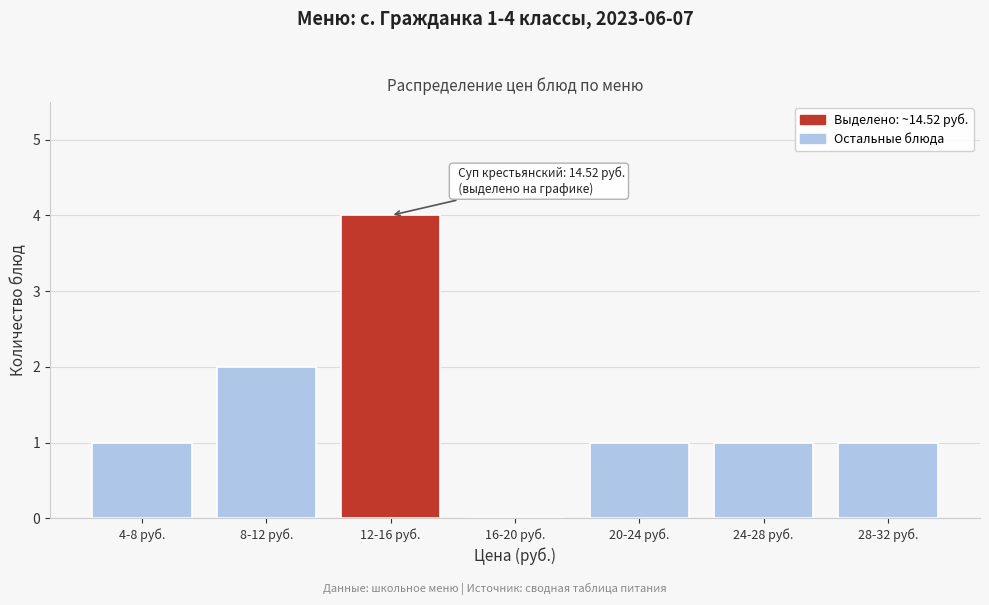

Reading right to left, extract all data points from this chart.

28-32 руб.=1	24-28 руб.=1	20-24 руб.=1	16-20 руб.=0	12-16 руб.=4	8-12 руб.=2	4-8 руб.=1